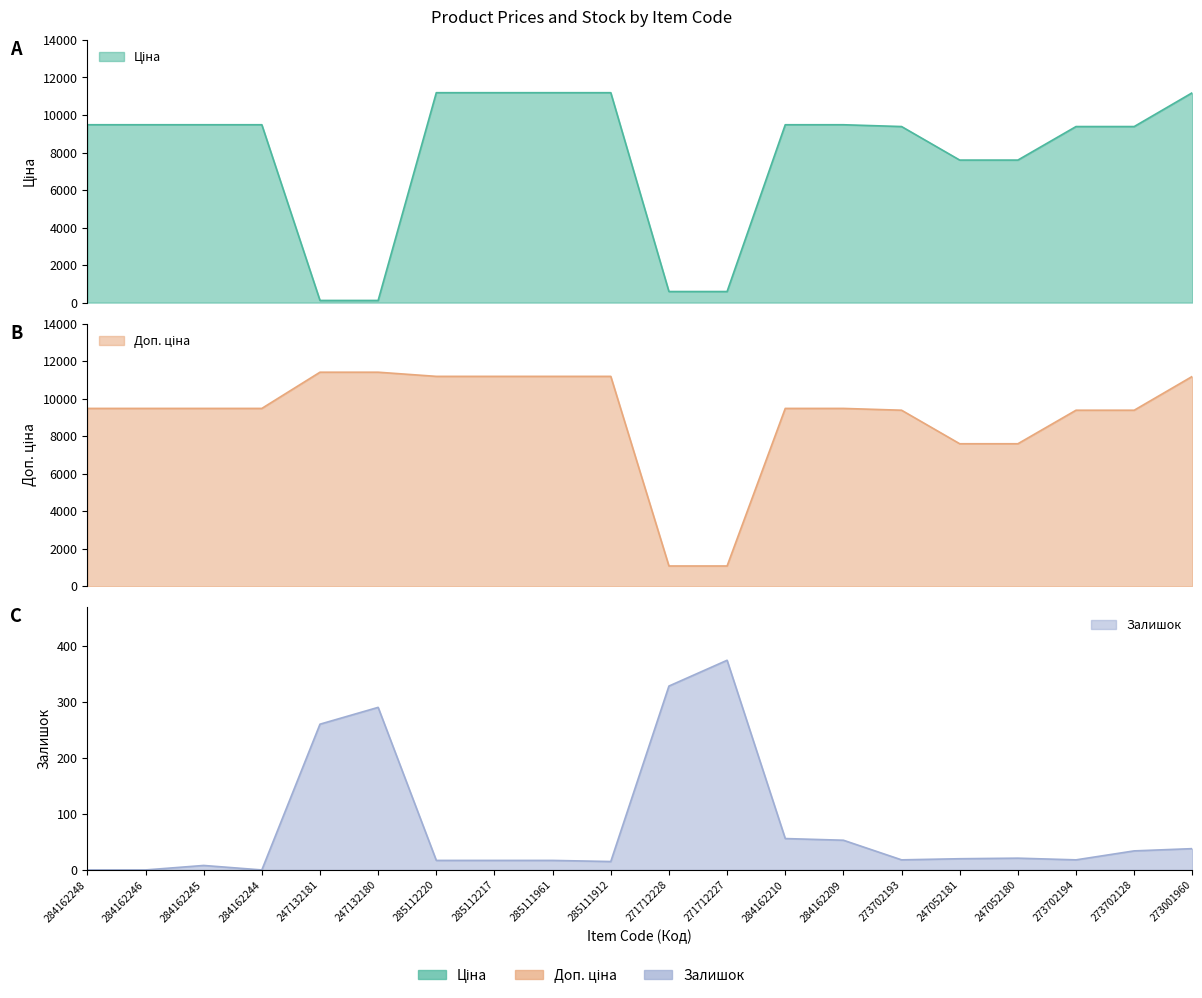

Reading left to right, transcribe all the data shown in this chart.

Ціна: 9480.1	9480.1	9480.1	9480.1	114.1	114.1	11188.2	11188.2	11188.2	11188.2	589.9	589.9	9480.1	9480.1	9384.0	7596.5	7596.5	9384.0	9384.0	11188.2
Доп. ціна: 9480.1	9480.1	9480.1	9480.1	11410.0	11410.0	11188.2	11188.2	11188.2	11188.2	1081.7	1081.7	9480.1	9480.1	9384.0	7596.5	7596.5	9384.0	9384.0	11188.2
Залишок: 0.0	0.0	8.0	0.0	260.0	290.0	17.0	17.0	17.0	15.0	328.0	374.0	56.0	53.0	18.0	20.0	21.0	18.0	34.0	38.0